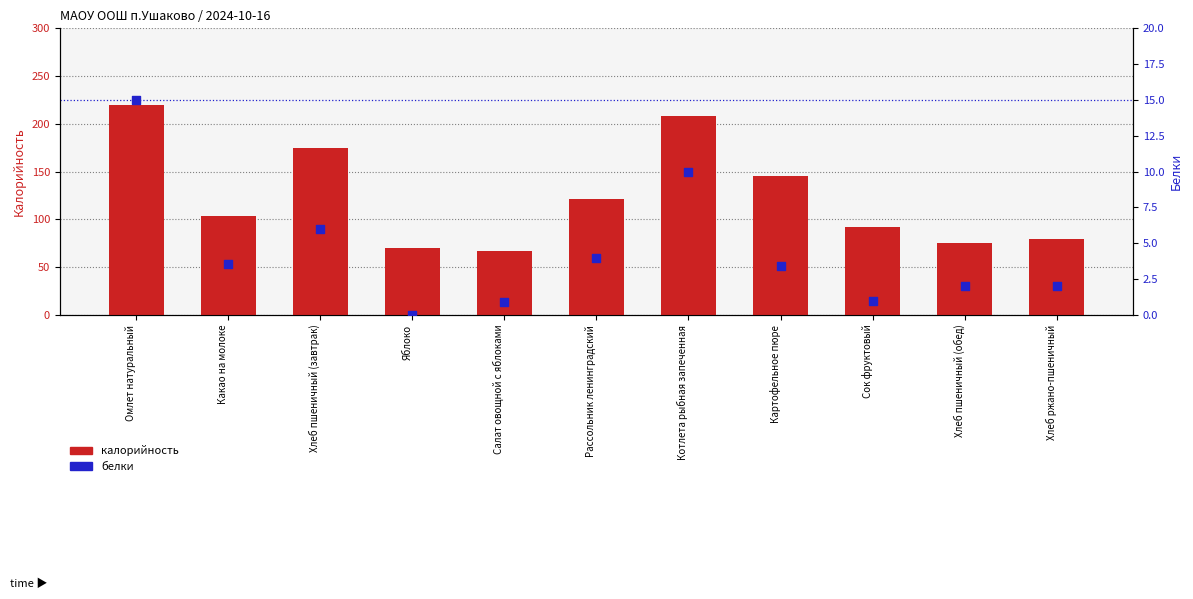

At which category is the sum across all series the highest?

Омлет натуральный